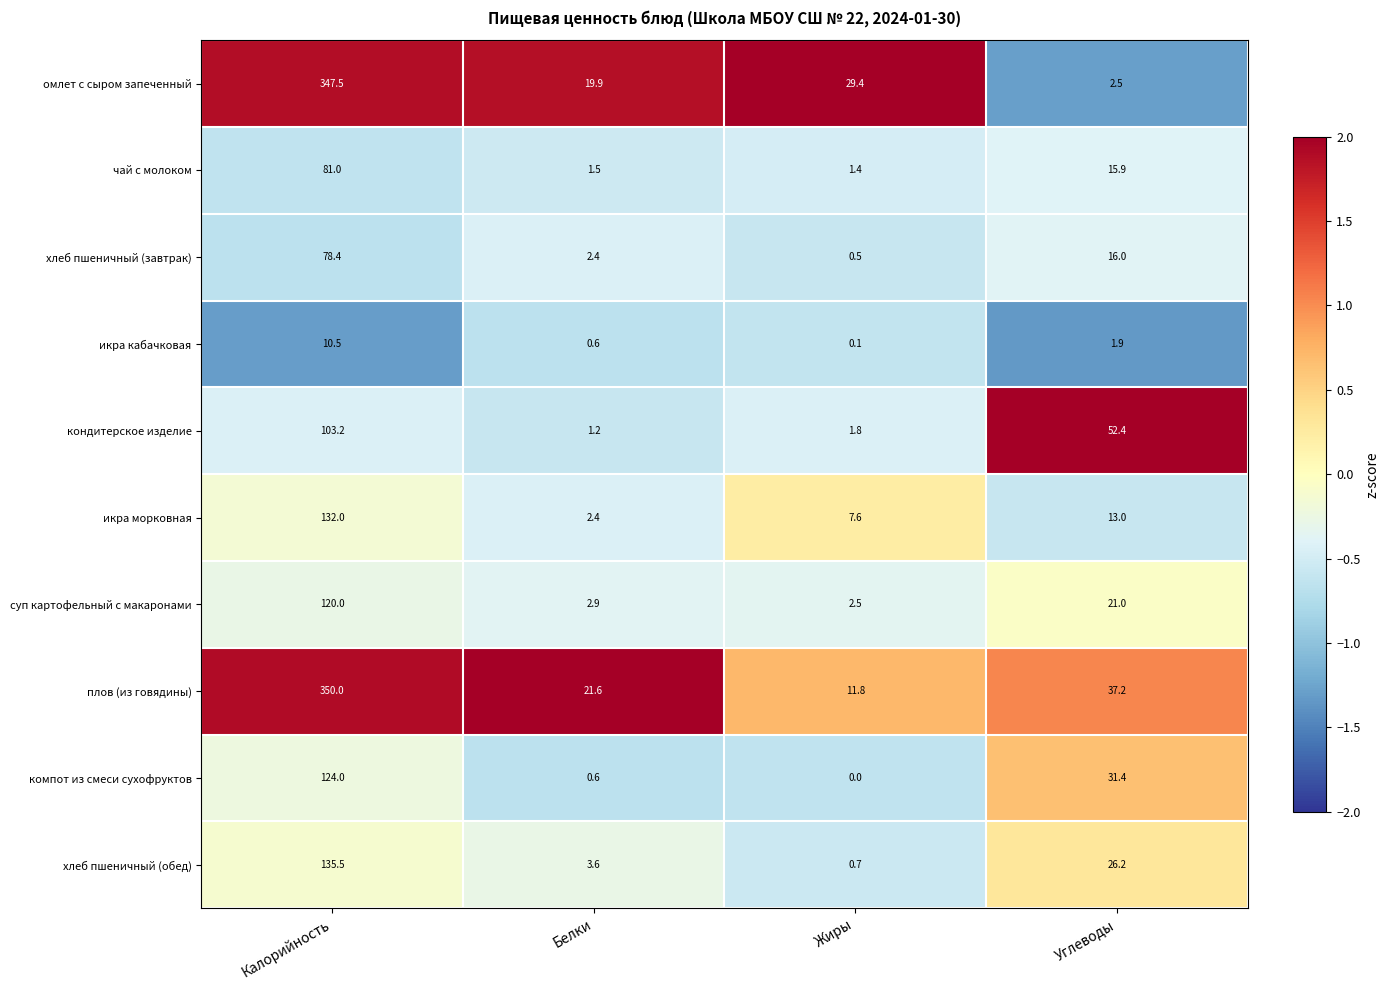

List the series in order of their peak value, highest first.

плов (из говядины), омлет с сыром запеченный, хлеб пшеничный (обед), икра морковная, компот из смеси сухофруктов, суп картофельный с макаронами, кондитерское изделие, чай с молоком, хлеб пшеничный (завтрак), икра кабачковая